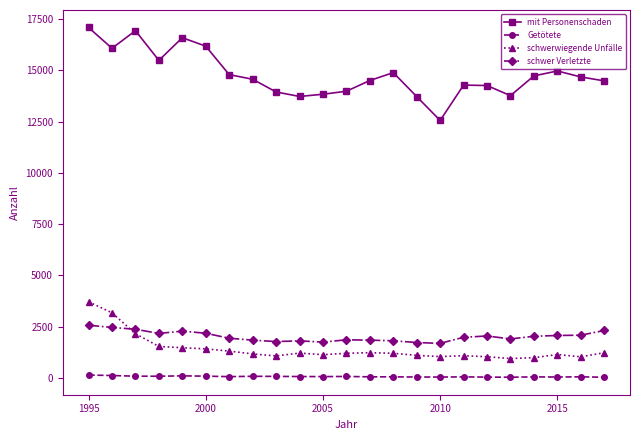

Rank the series by their maximum value, from highest to lowest.

mit Personenschaden, schwerwiegende Unfälle, schwer Verletzte, Getötete